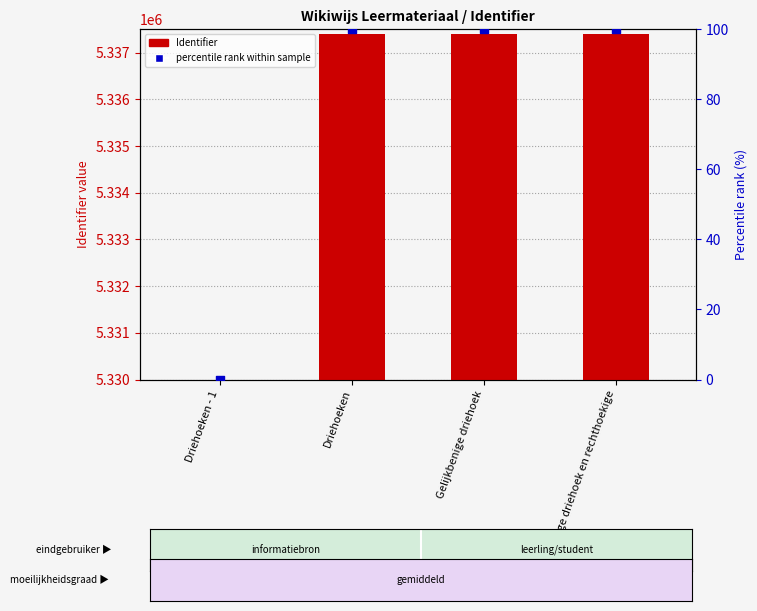

At which category is the sum across all series the highest?

Gelijkzijdige driehoek en rechthoekige